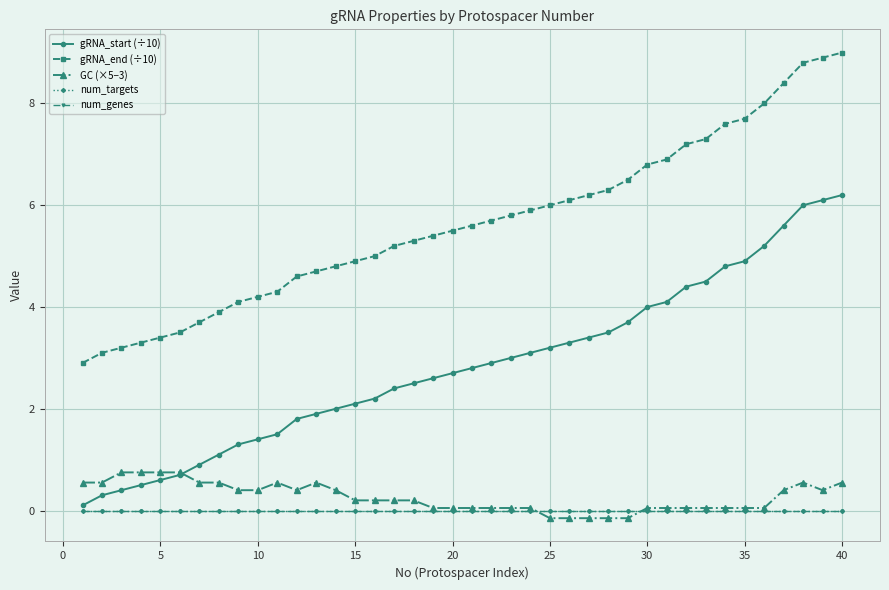

Does the chart have visible grid lines?

Yes